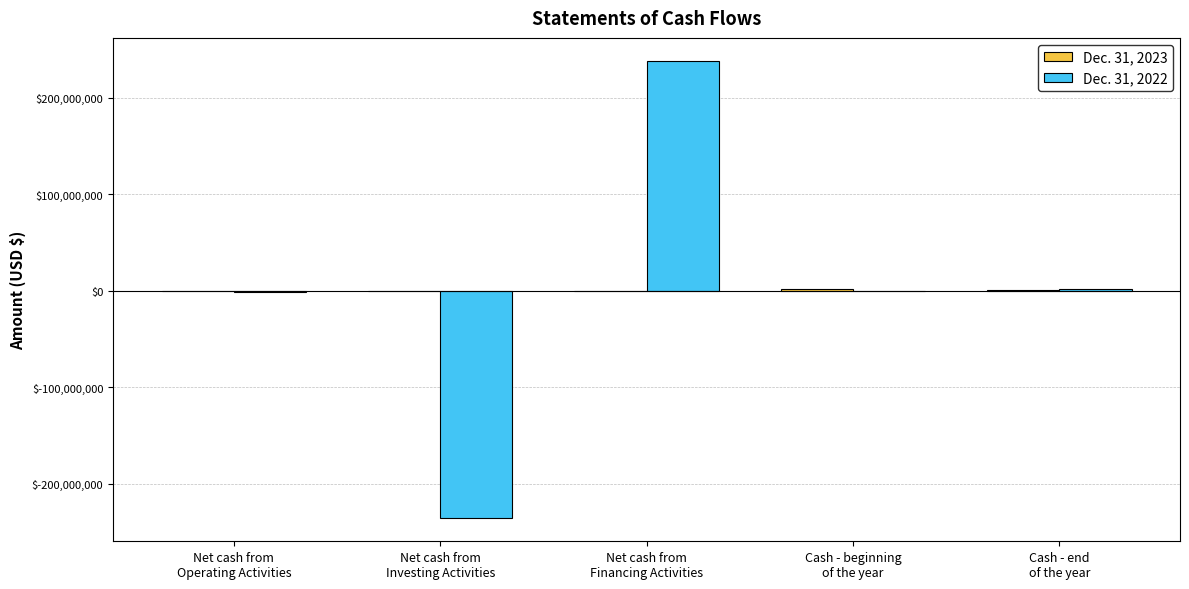

How many groups of bars are there?

5